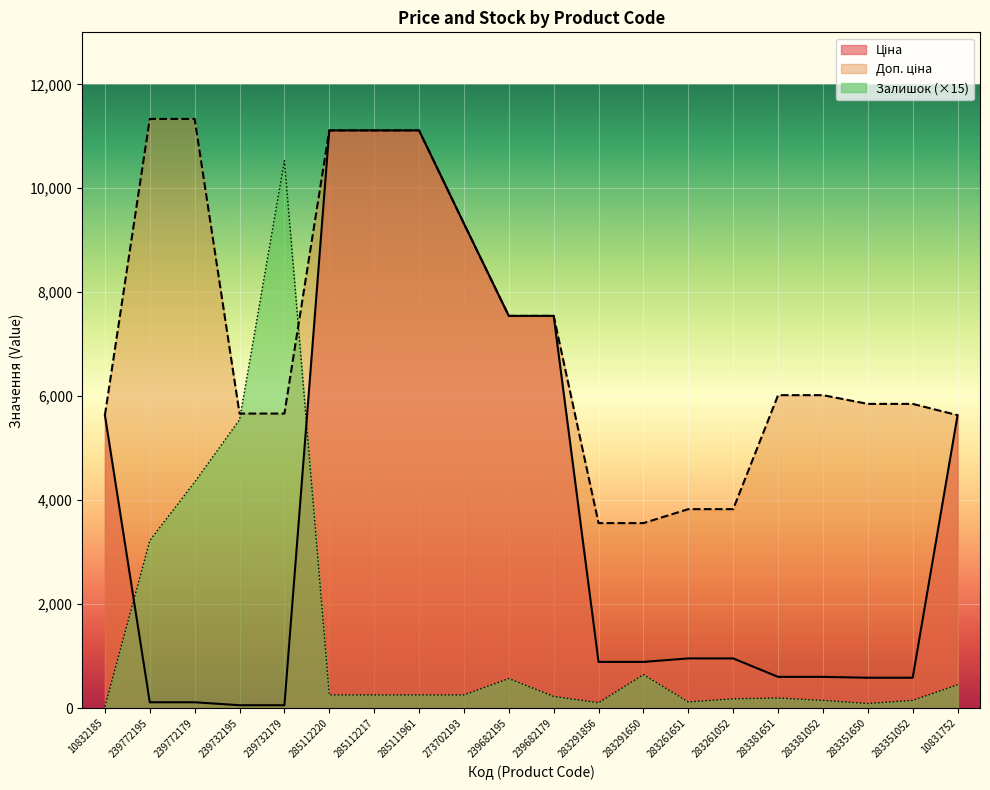

List the labels in order of Залишок value, smallest first.

10832185, 283351650, 283291856, 283261651, 283381052, 283351052, 283261052, 283381651, 239682179, 285112220, 285112217, 285111961, 273702193, 10831752, 239682195, 283291650, 239772195, 239772179, 239732195, 239732179